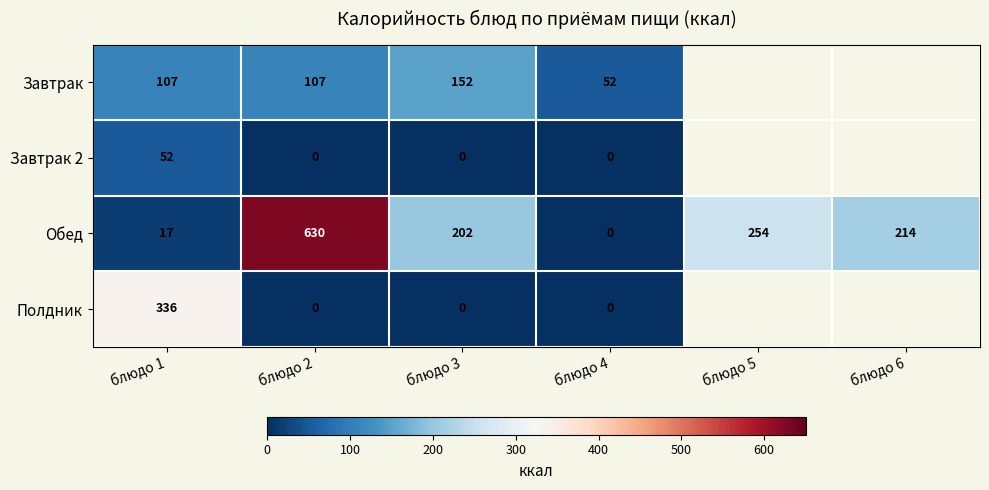

What is the difference between the highest and lowest values at блюдо 2?

630